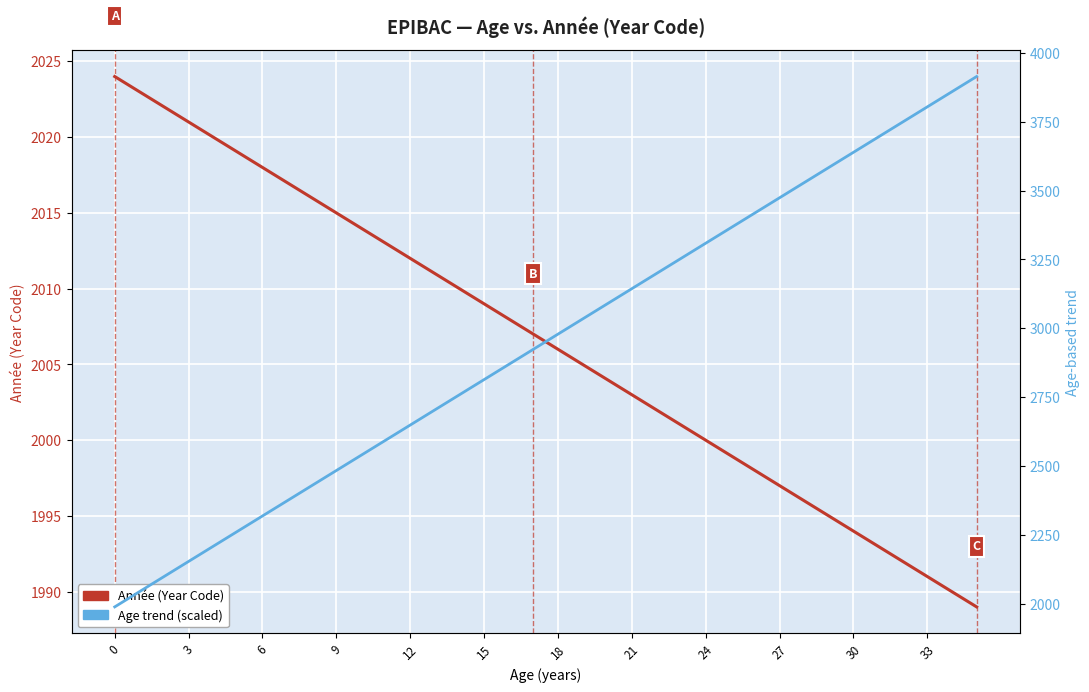

True or false: Année (Year Code) has a value of 2010 at 14.

True